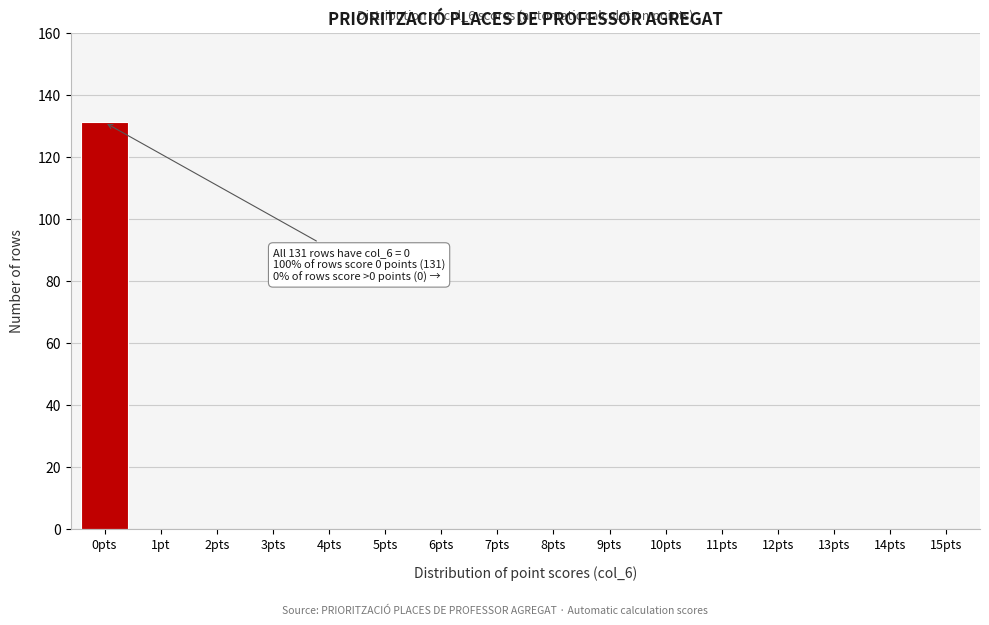

Reading left to right, list all the values displayed in this chart.

0pts=131	1pt=0	2pts=0	3pts=0	4pts=0	5pts=0	6pts=0	7pts=0	8pts=0	9pts=0	10pts=0	11pts=0	12pts=0	13pts=0	14pts=0	15pts=0